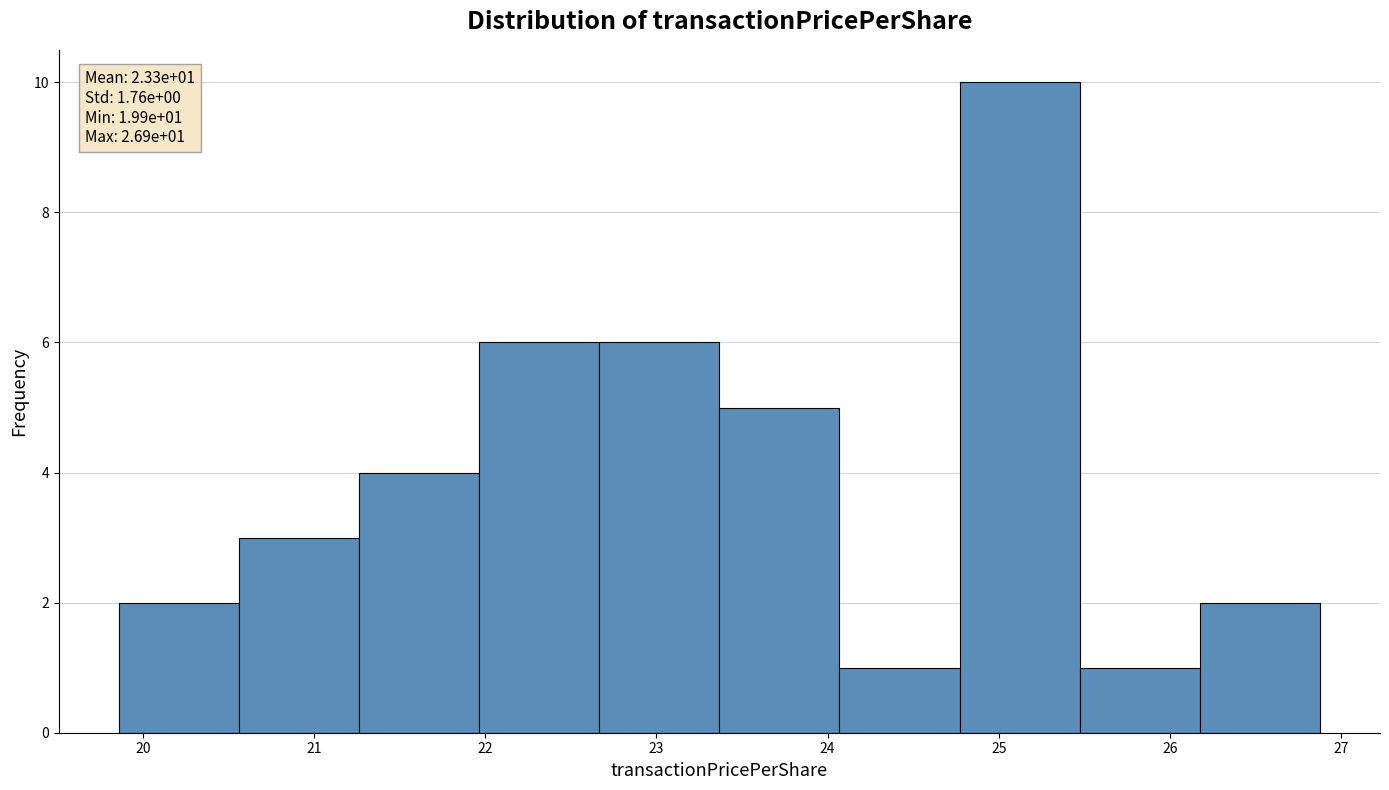

Which range on the x-axis has the tallest bar?

24.8 to 25.5